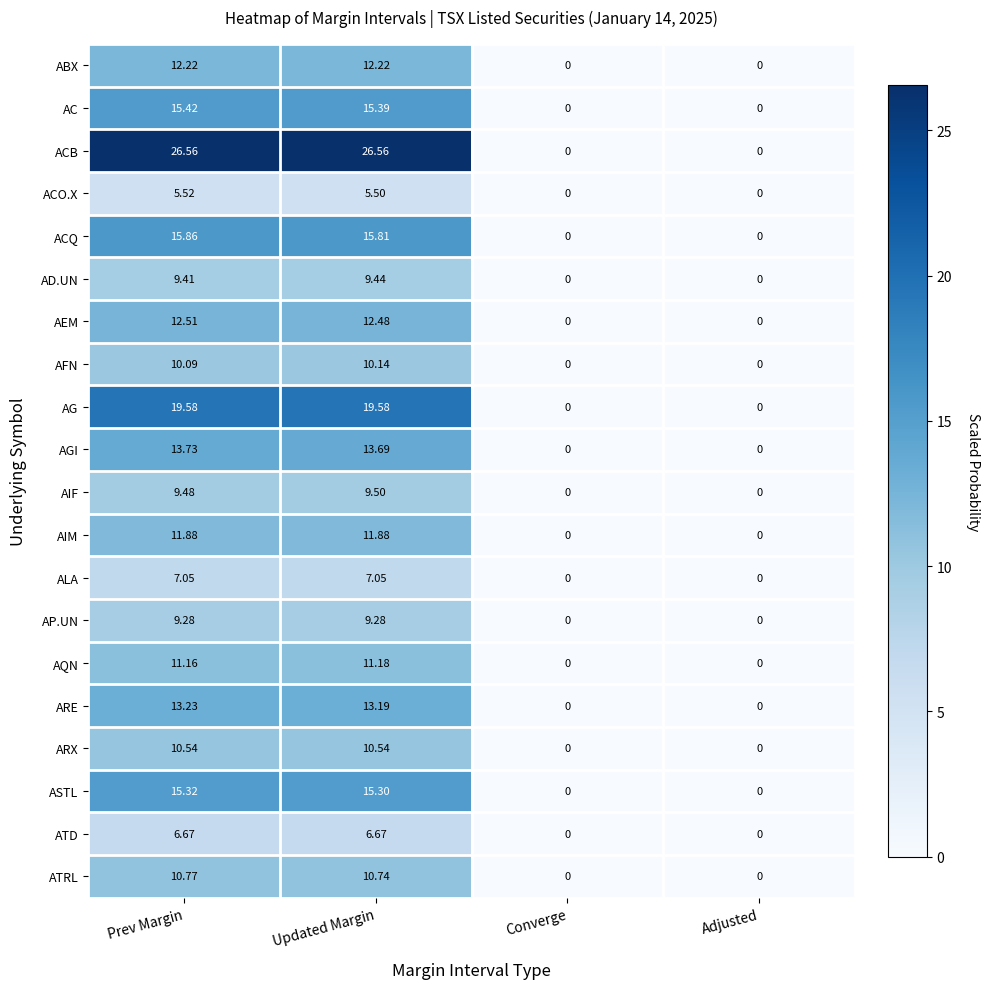

List the series in order of their peak value, highest first.

ACB, AG, ACQ, AC, ASTL, AGI, ARE, AEM, ABX, AIM, AQN, ATRL, ARX, AFN, AIF, AD.UN, AP.UN, ALA, ATD, ACO.X